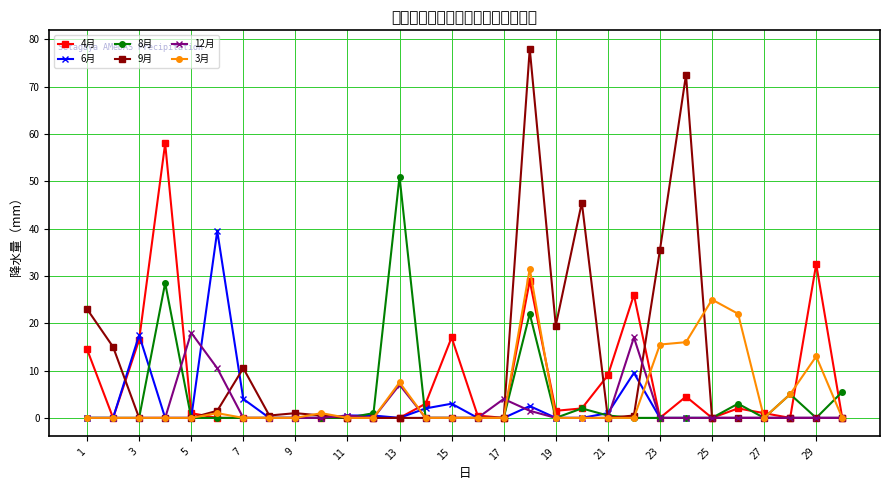

What is the highest value of the 3月 series?

31.5